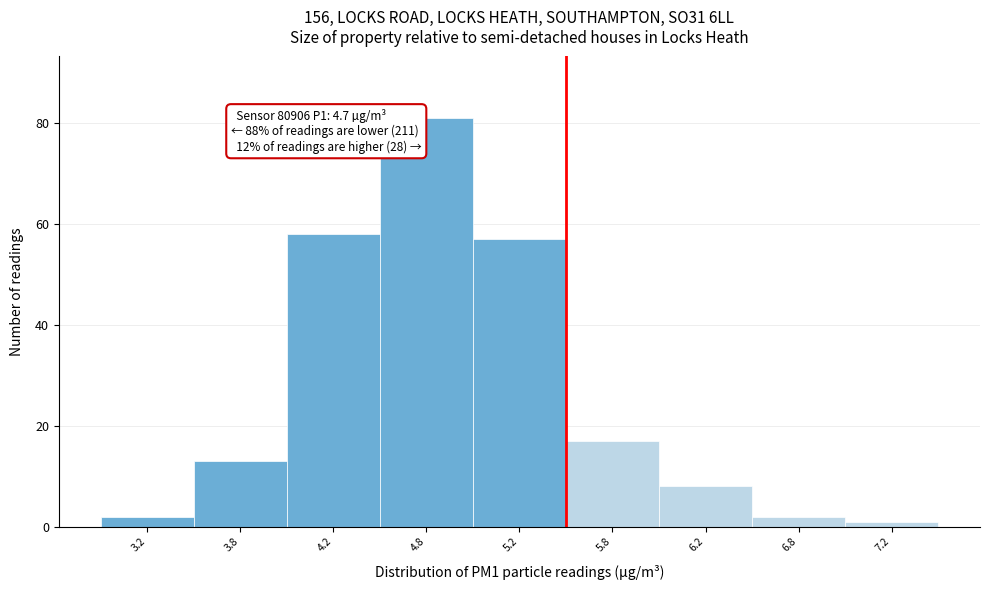

Reading left to right, extract all data points from this chart.

2	13	58	81	57	17	8	2	1